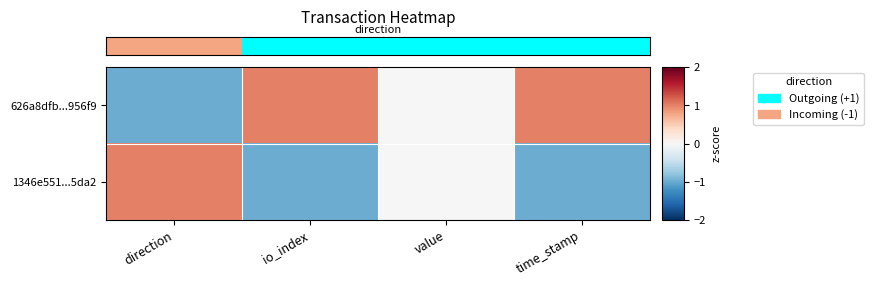

Which series has the largest range (max minus min)?

row_0